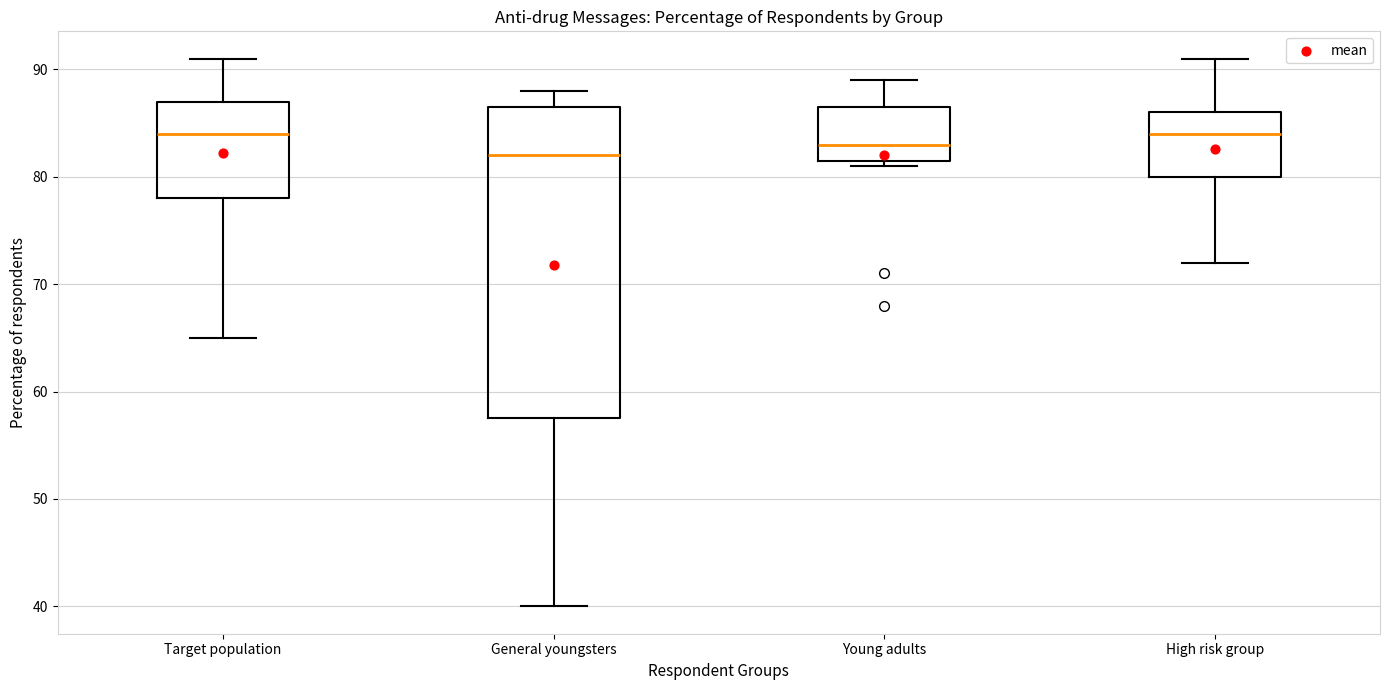

Reading left to right, read every box against the y-axis: the position of its median line, the range the box covers, and the ends of its whiskers. The values are not printed on the chart, so give them approximately, as read against the axis.

Target population: median 84, box 78 to 87, whiskers 65 to 91
General youngsters: median 82, box 58 to 87, whiskers 40 to 88
Young adults: median 83, box 82 to 87, whiskers 81 to 89
High risk group: median 84, box 80 to 86, whiskers 72 to 91